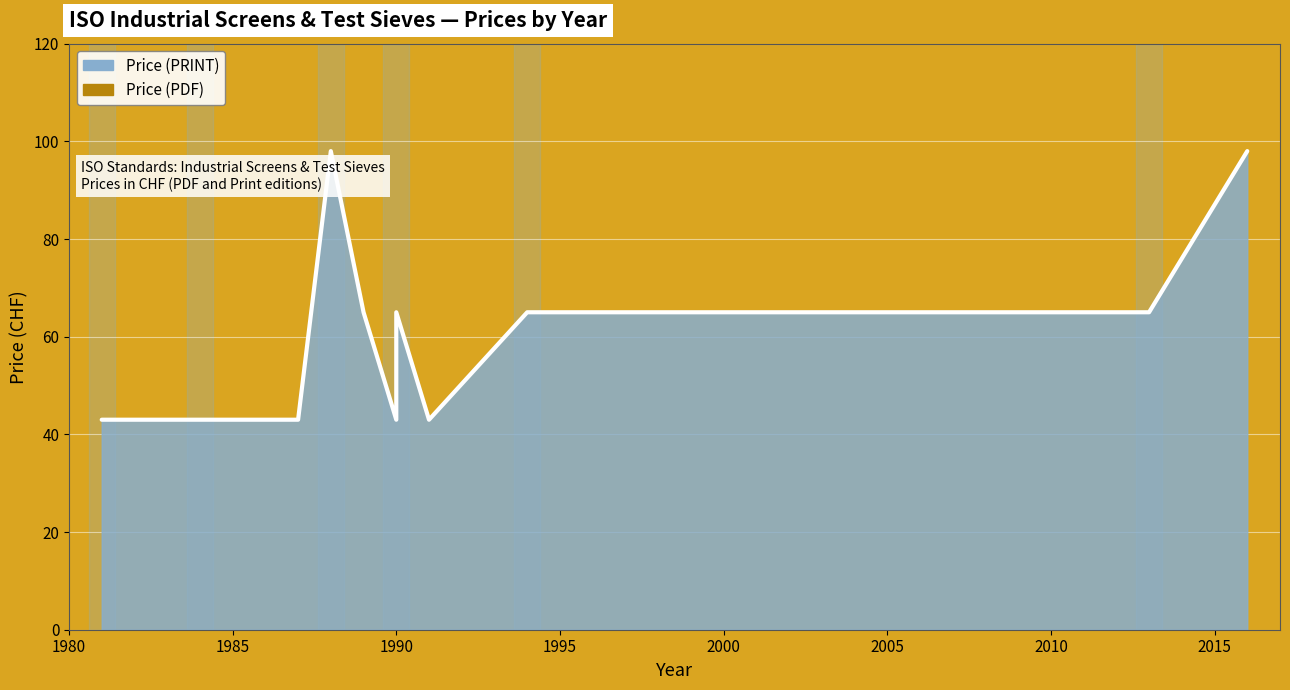

True or false: Price (PDF) and Price (PRINT) cross at least once.

False